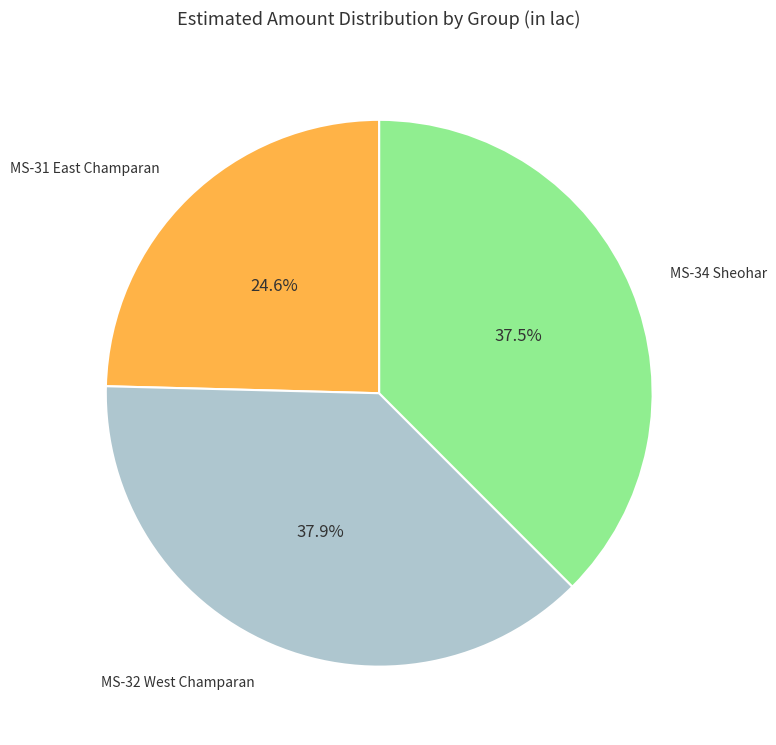

What is the smallest slice in the pie chart?

MS-31 East Champaran